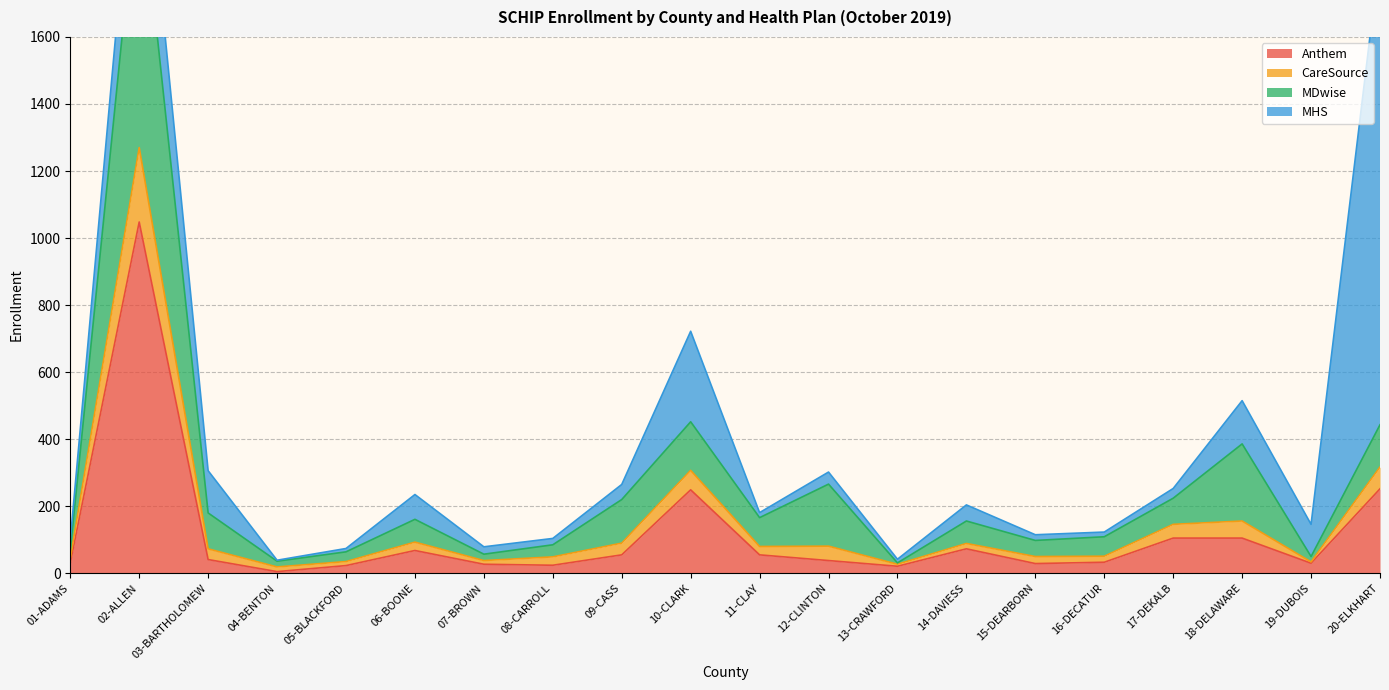

True or false: Anthem has more than 1 interior local peaks.

True